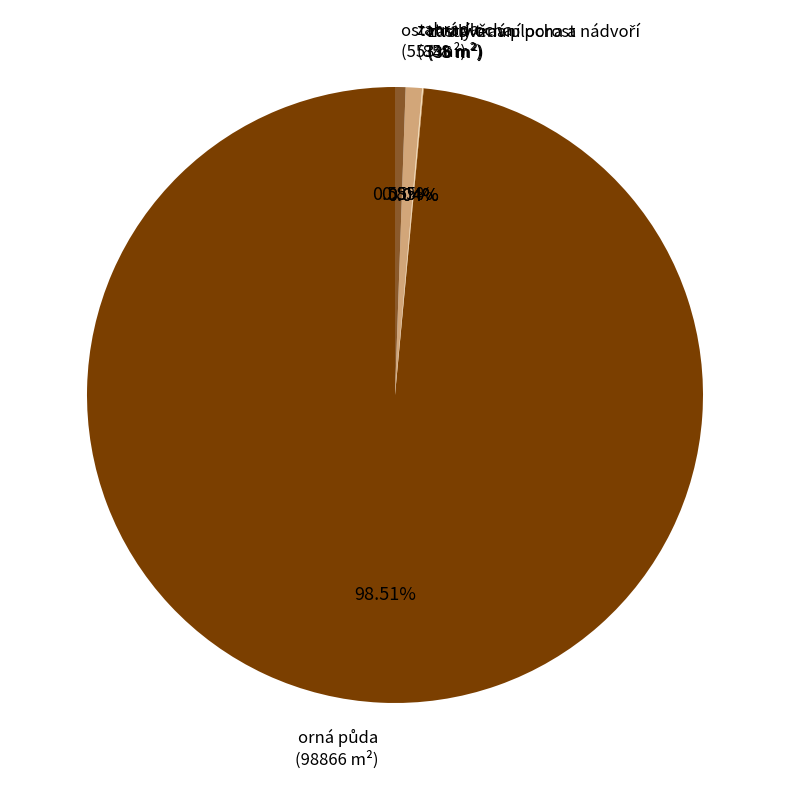

Is there any slice that represents more than half of the pie?

Yes